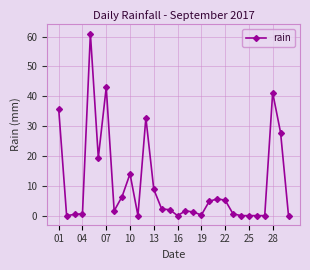

What is the difference between the second highest and second lowest values?

43.0